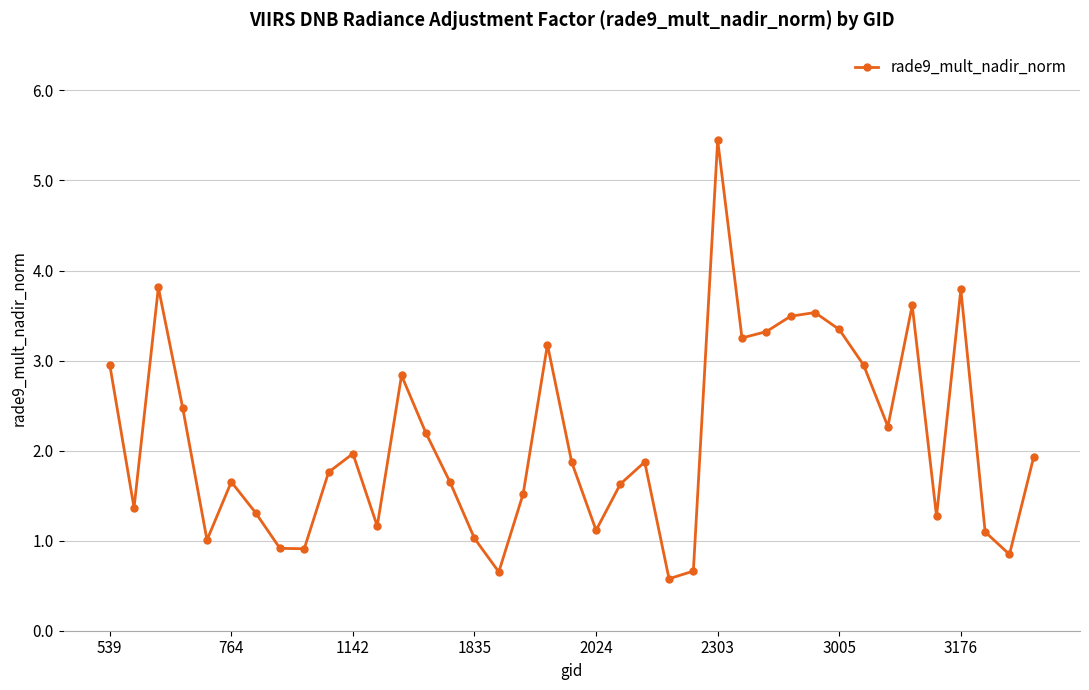

What is the average value?

2.1